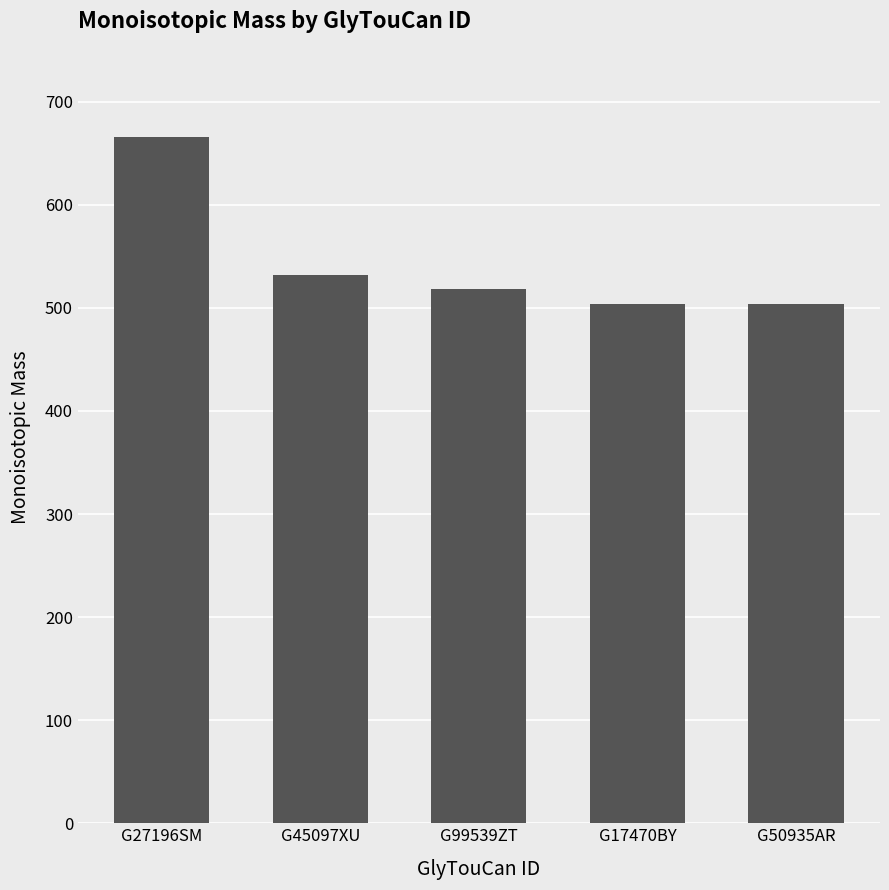

Count the number of categories in the chart.

5